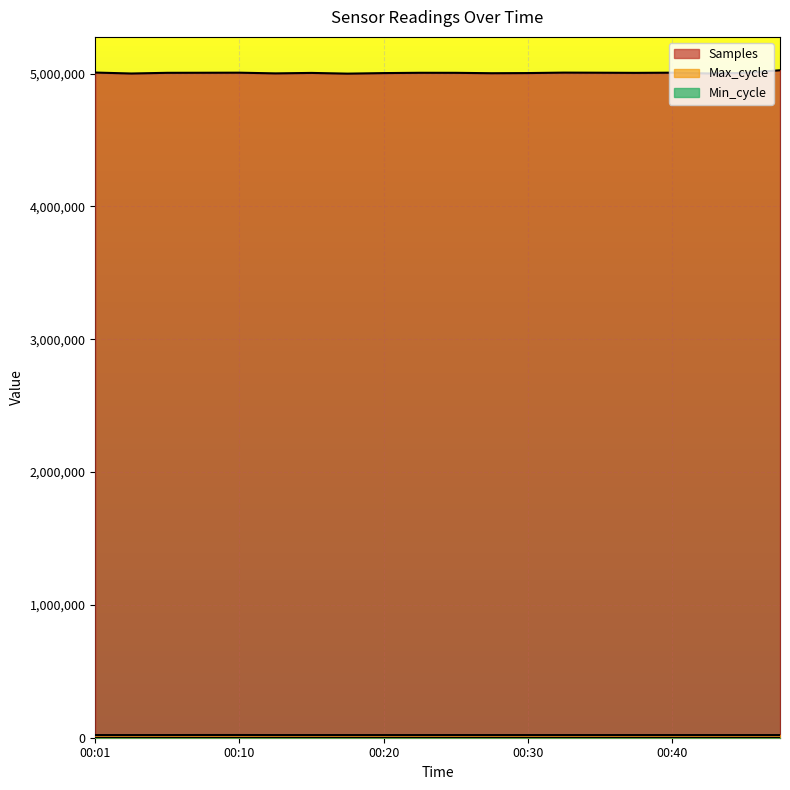

What is the minimum value shown in the chart?

28